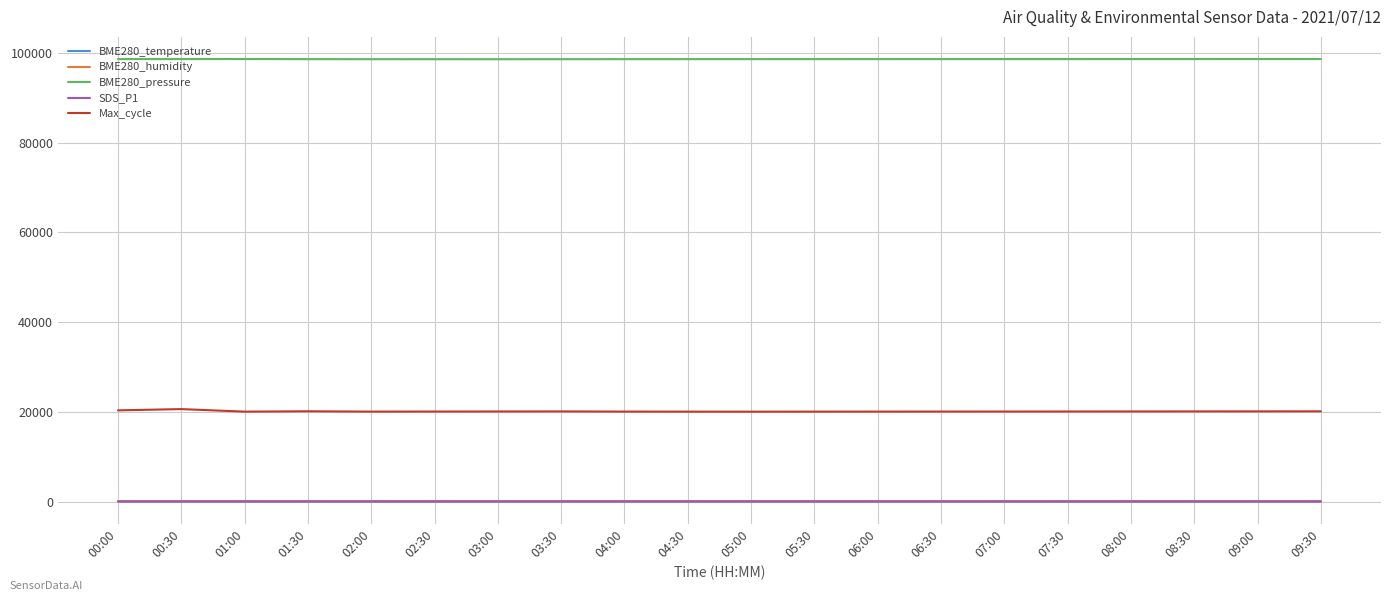

What is the difference between the maximum and second lowest values in the BME280_humidity series?

3.1